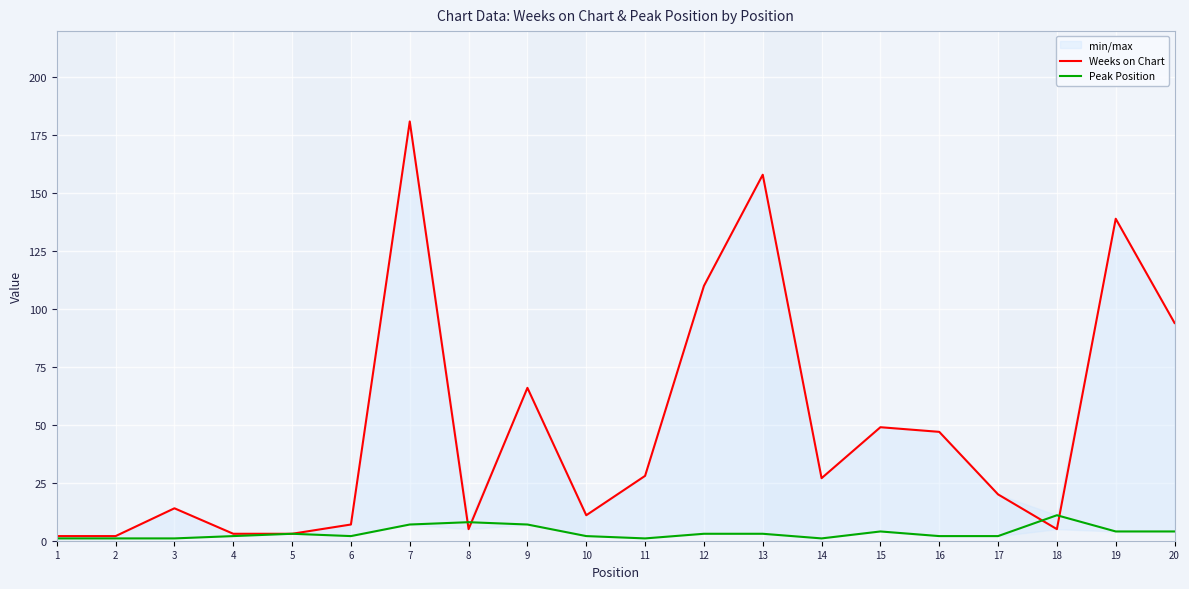

How many intersections are there between Weeks on Chart and Peak Position?

4